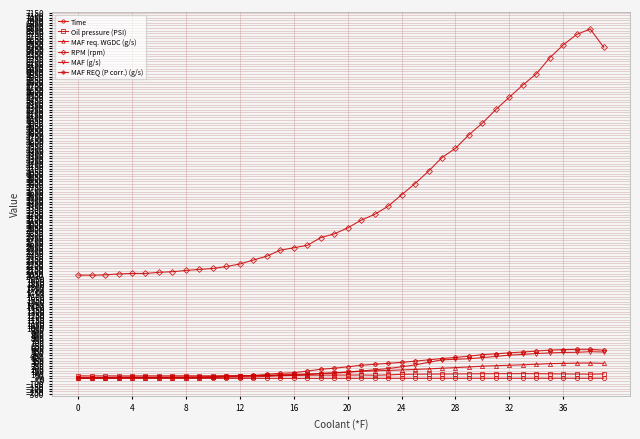

Which series has the largest total across all categories?

RPM (rpm)